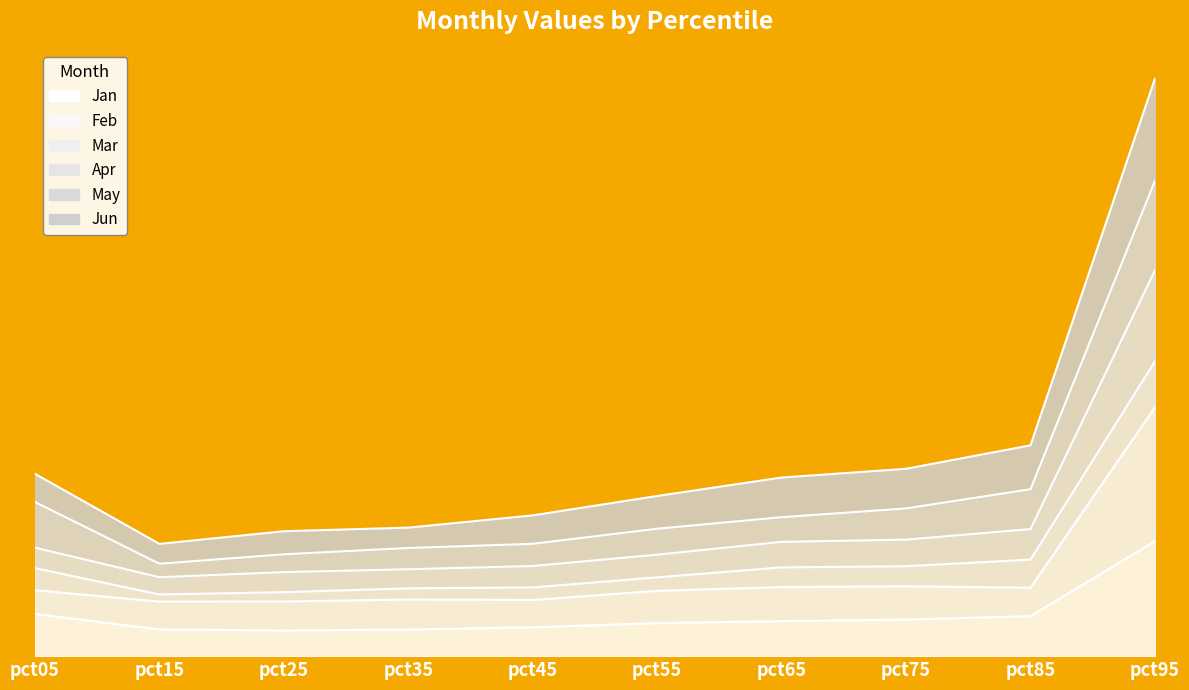

The value of Jun at pct15 is 1.0. True or false?

True